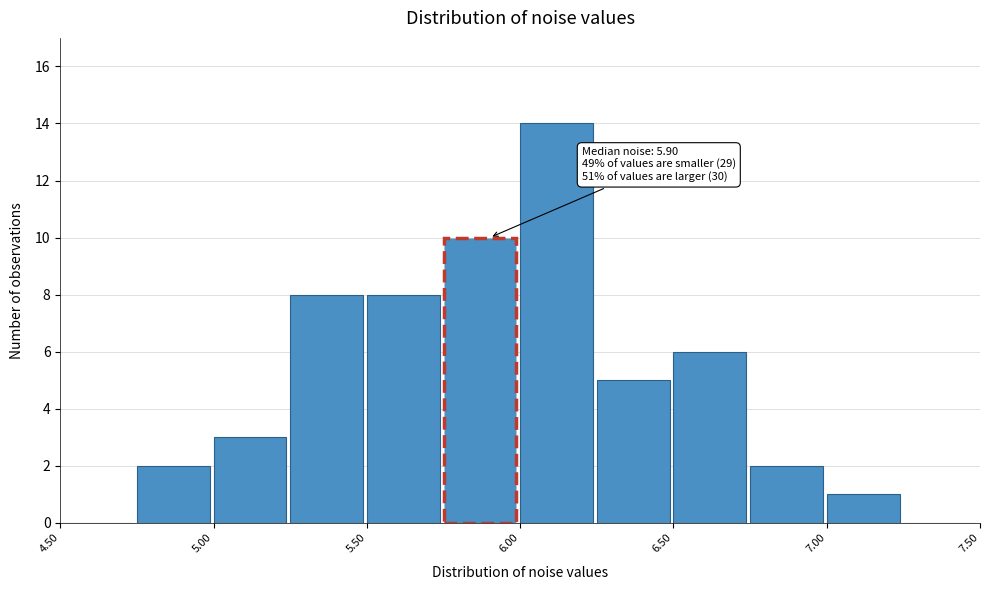

Which range on the x-axis has the tallest bar?

6.00 to 6.25